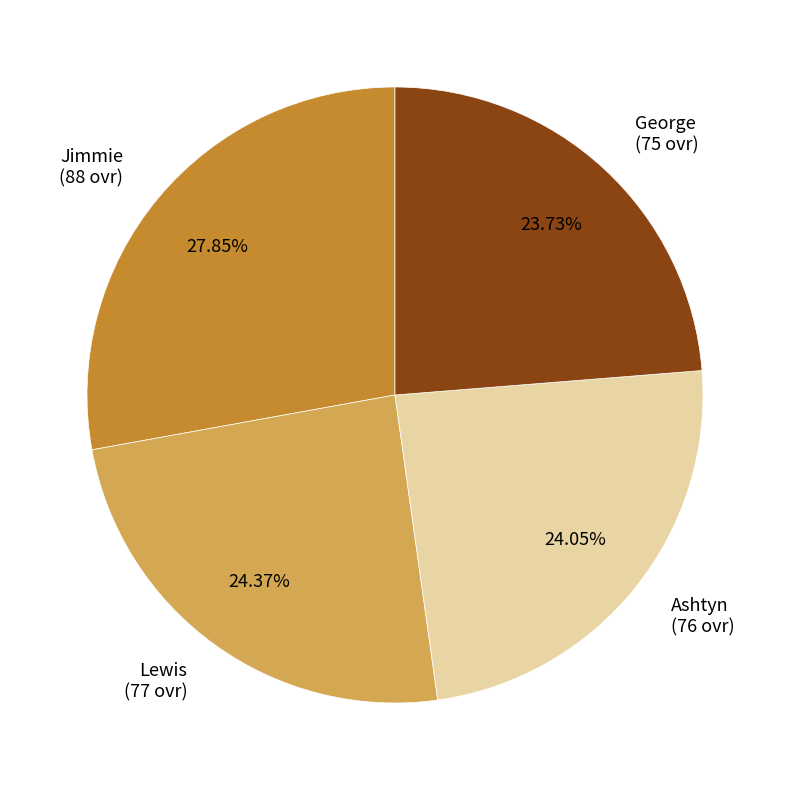

To the nearest percent, what percentage of the pie is Ashtyn?

24%